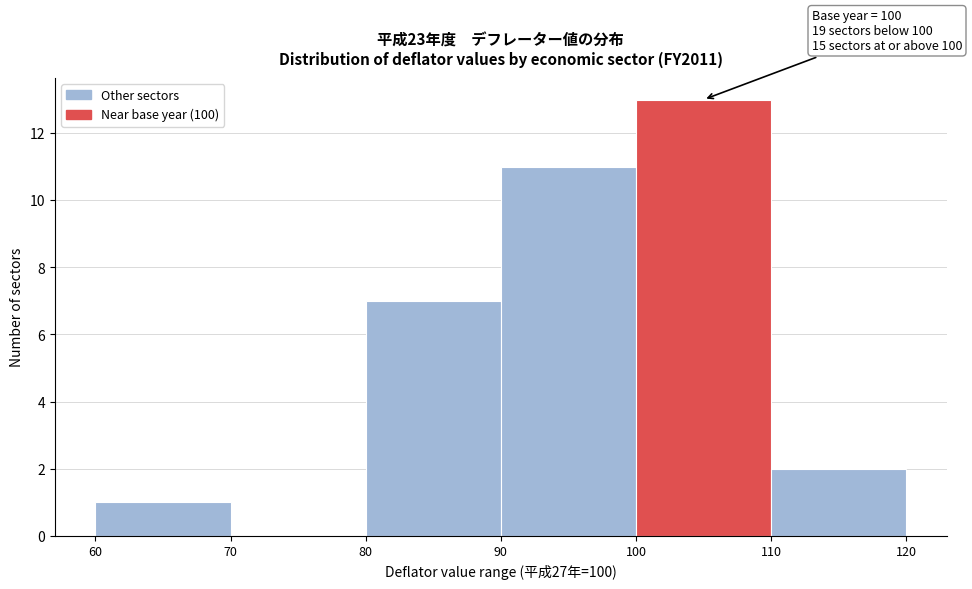

Which range on the x-axis has the tallest bar?

100 to 110